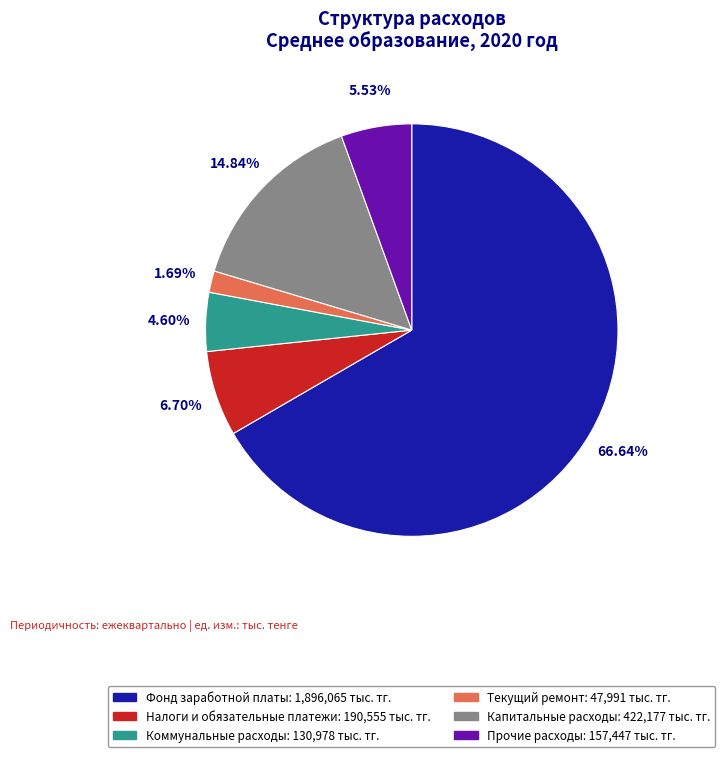

Is there any slice that represents more than half of the pie?

Yes